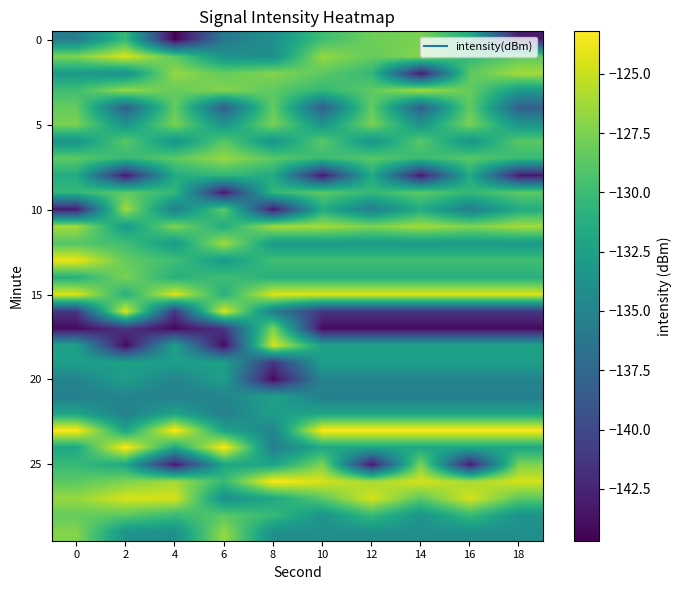

Count the number of data series in this chart.

30